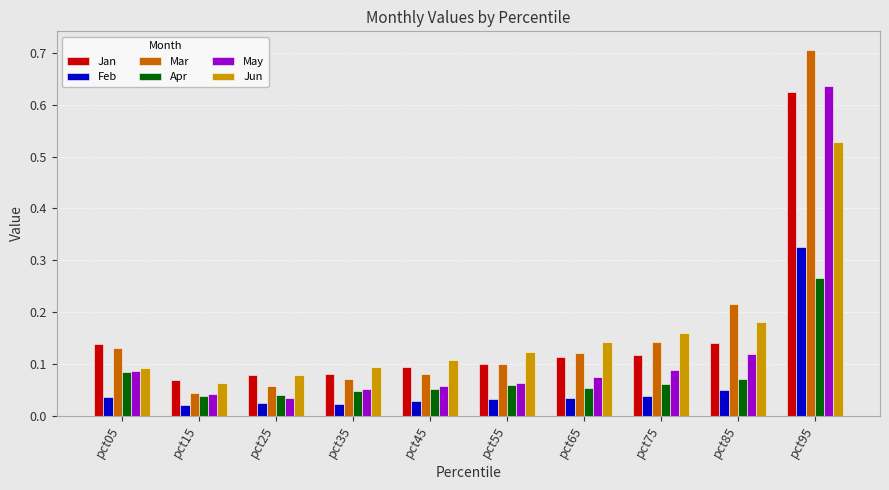

Is it true that Mar equals 0.1 at pct25?

True